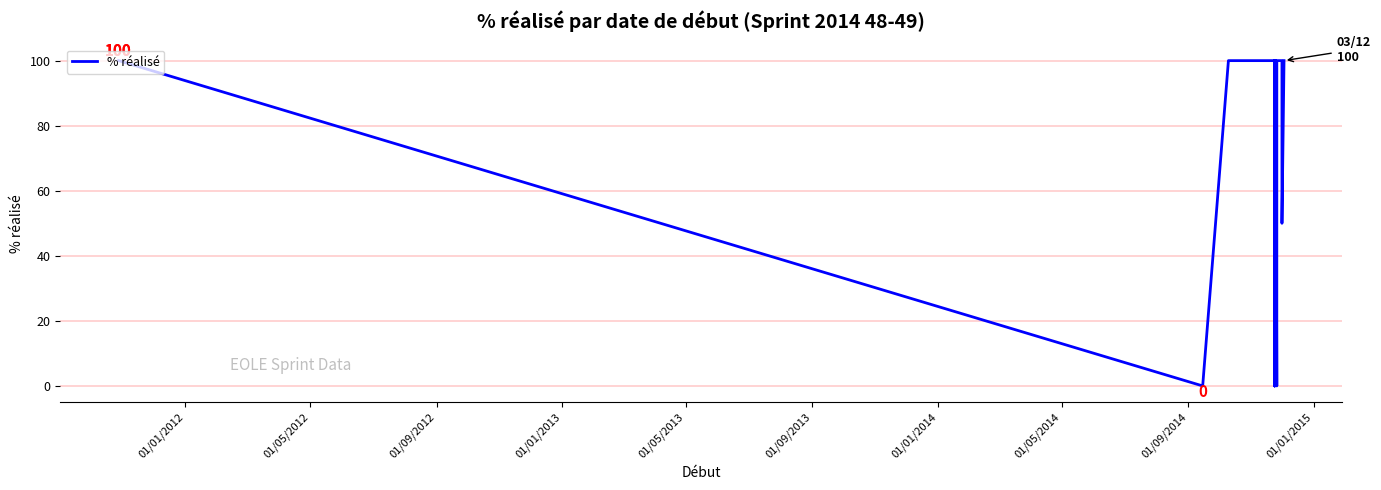

What is the difference between the maximum and minimum values?

100